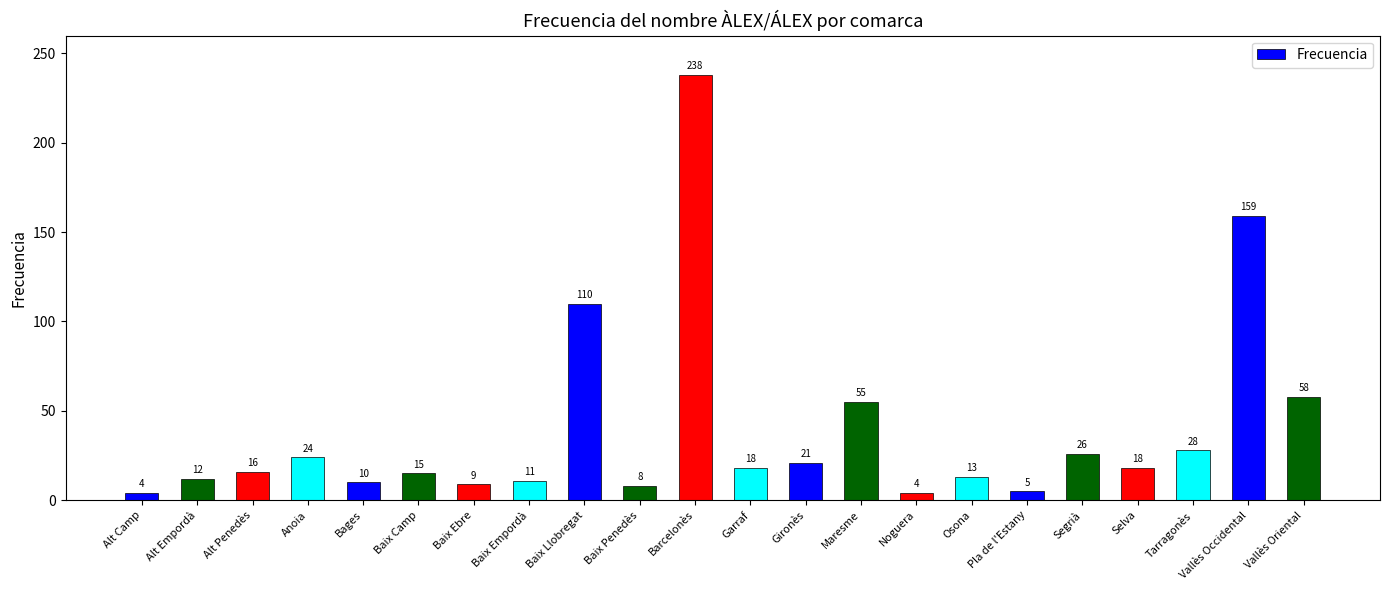

What is the change in value from Alt Penedès to Segrià?

+10